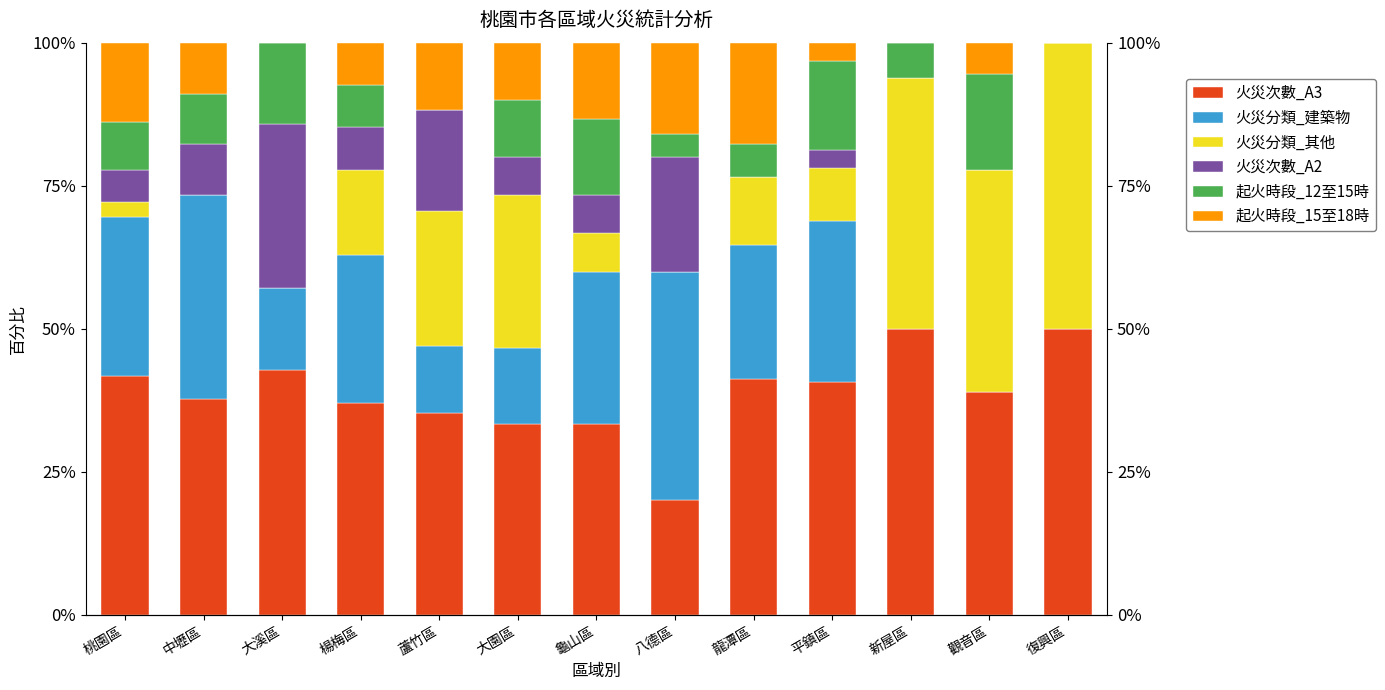

Is it true that 火災分類_建築物 equals 43.3 at 平鎮區?

False